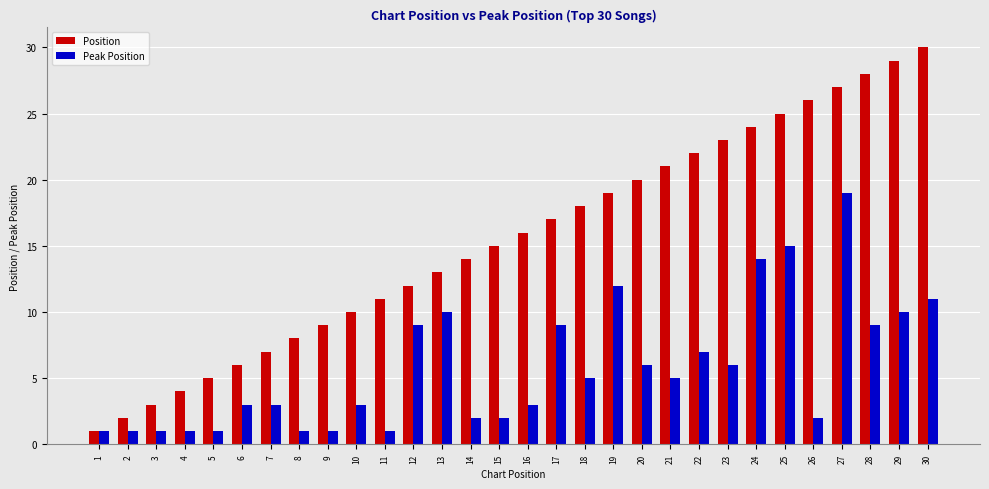

Which series has the largest range (max minus min)?

Position